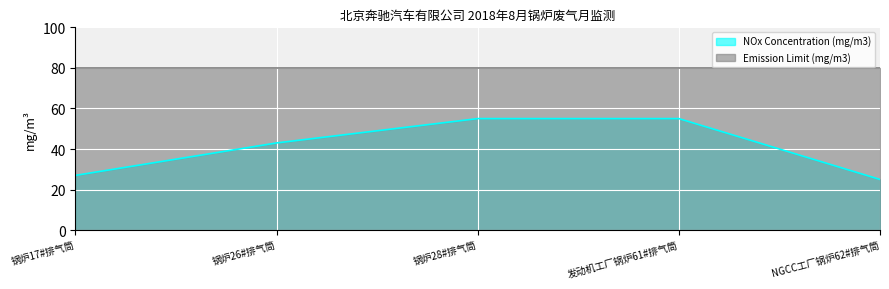

How many distinct data groups are displayed?

2